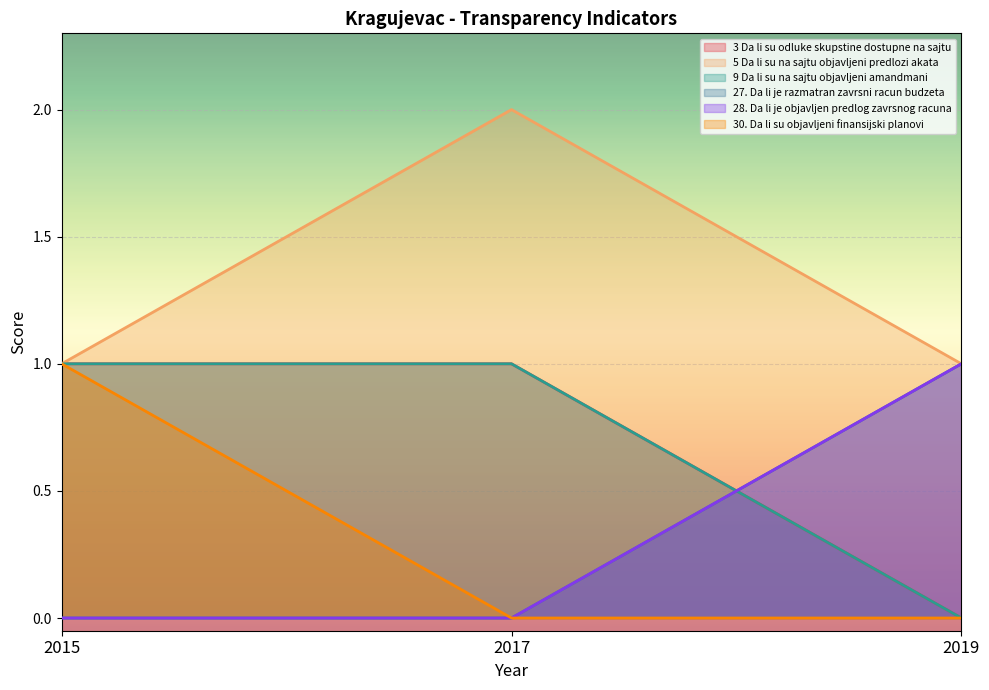

Read the 28. Da li je objavljen predlog zavrsnog racuna value at 2019.

1